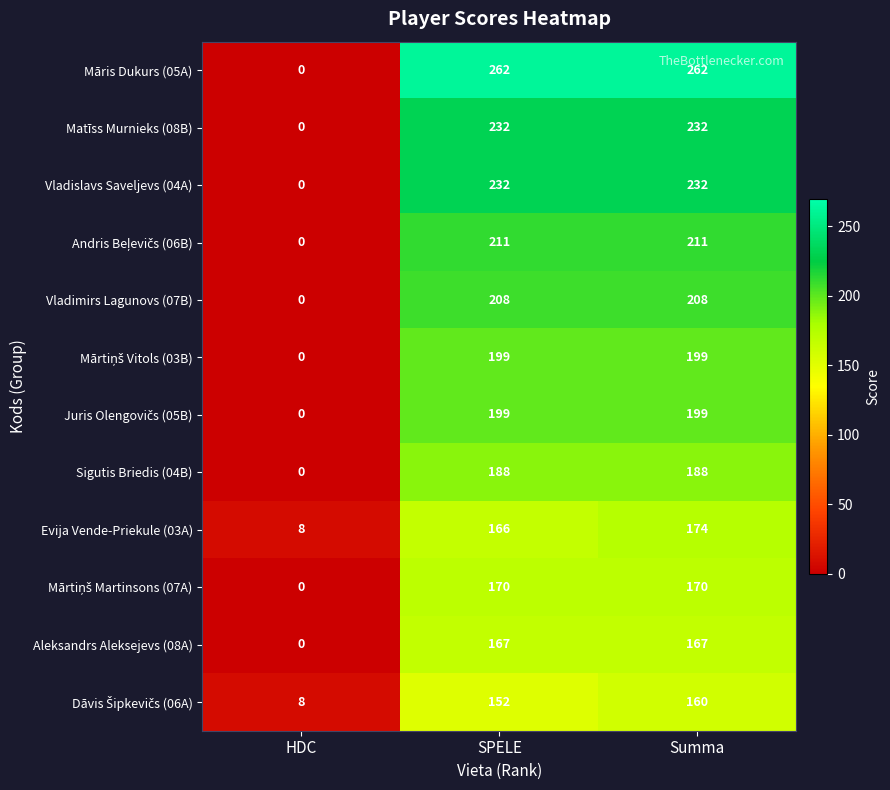

What is the difference between the highest and lowest values at SPELE?

110